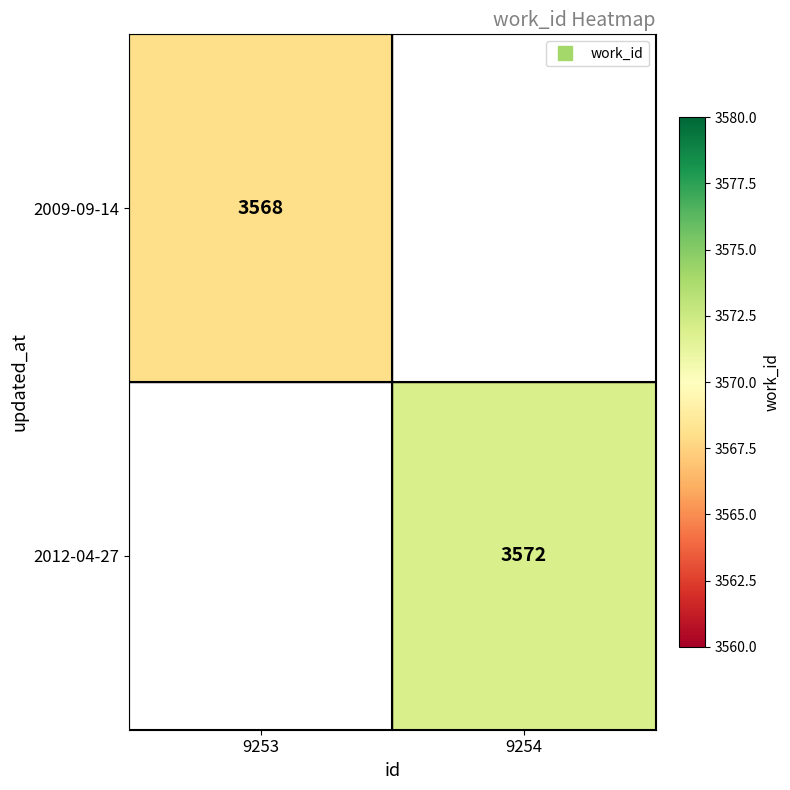

Where is 2009-09-14 nearest to the value 3568?

9253